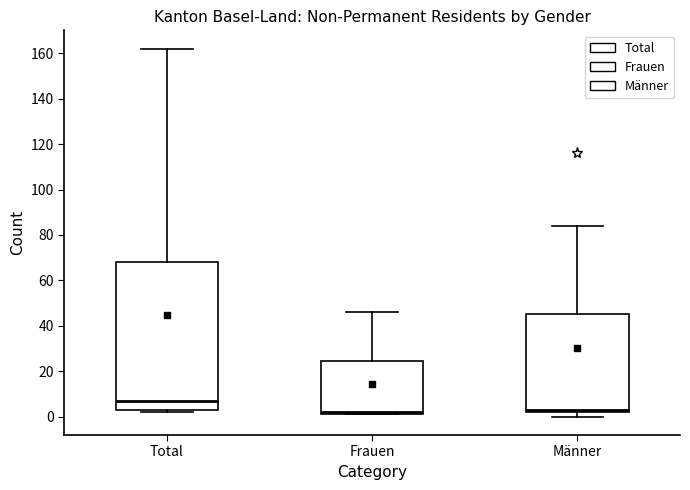

Comparing the boxes themselves (not the whiskers), which one is the tallest?

Total